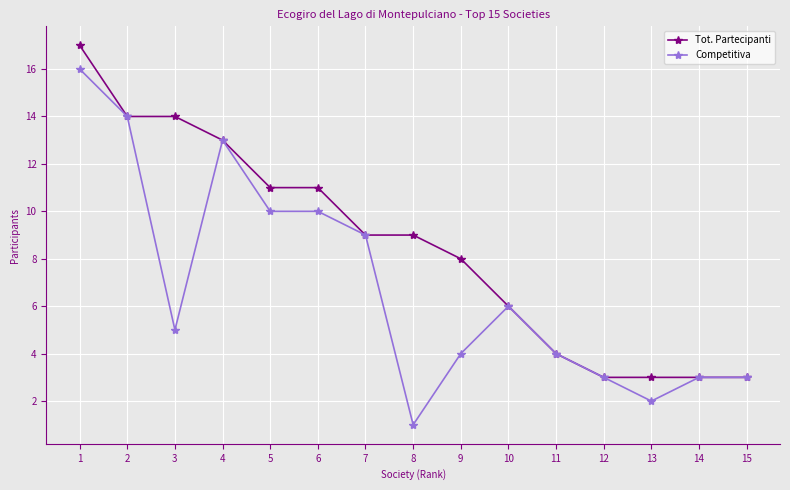

How many series are shown in this chart?

2